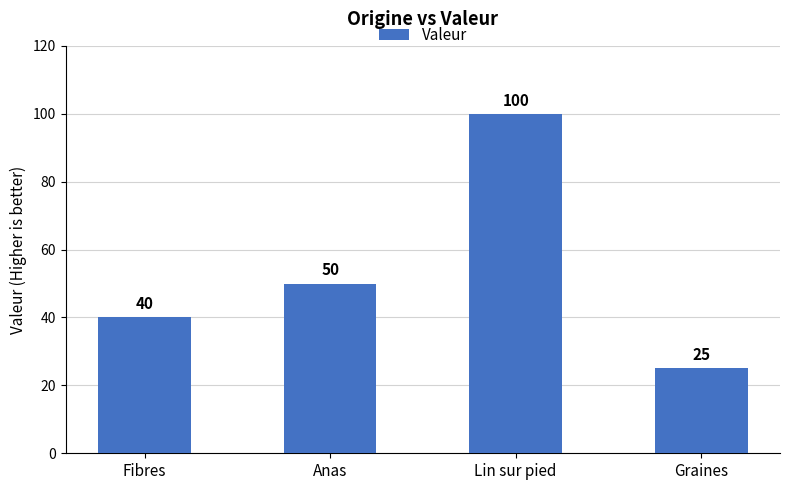

At which category does the chart reach its peak across all series?

Lin sur pied